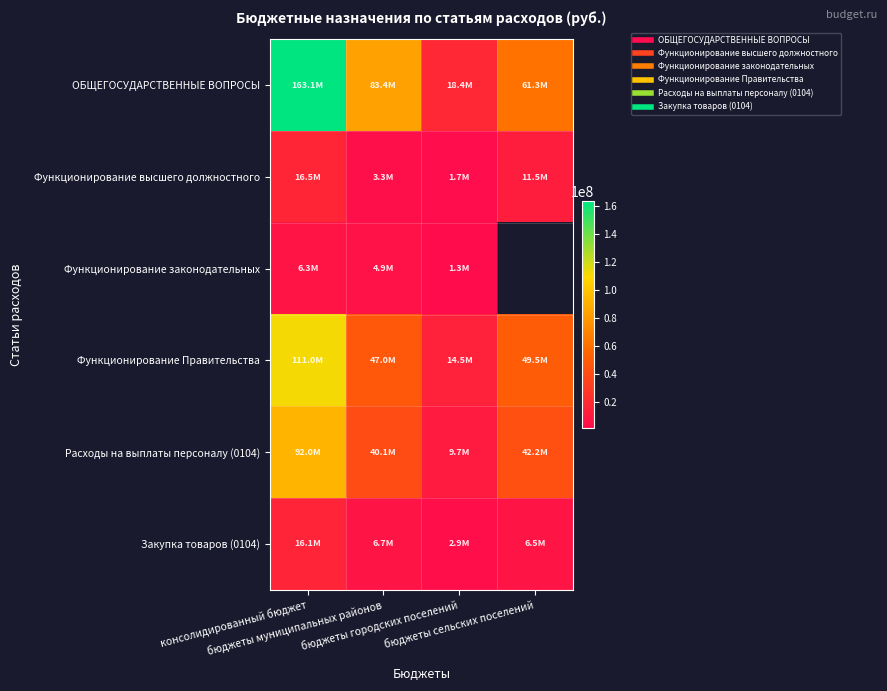

List the series in order of their peak value, highest first.

ОБЩЕГОСУДАРСТВЕННЫЕ ВОПРОСЫ, Функционирование Правительства, Расходы на выплаты персоналу (0104), Функционирование высшего должностного, Закупка товаров (0104), Функционирование законодательных